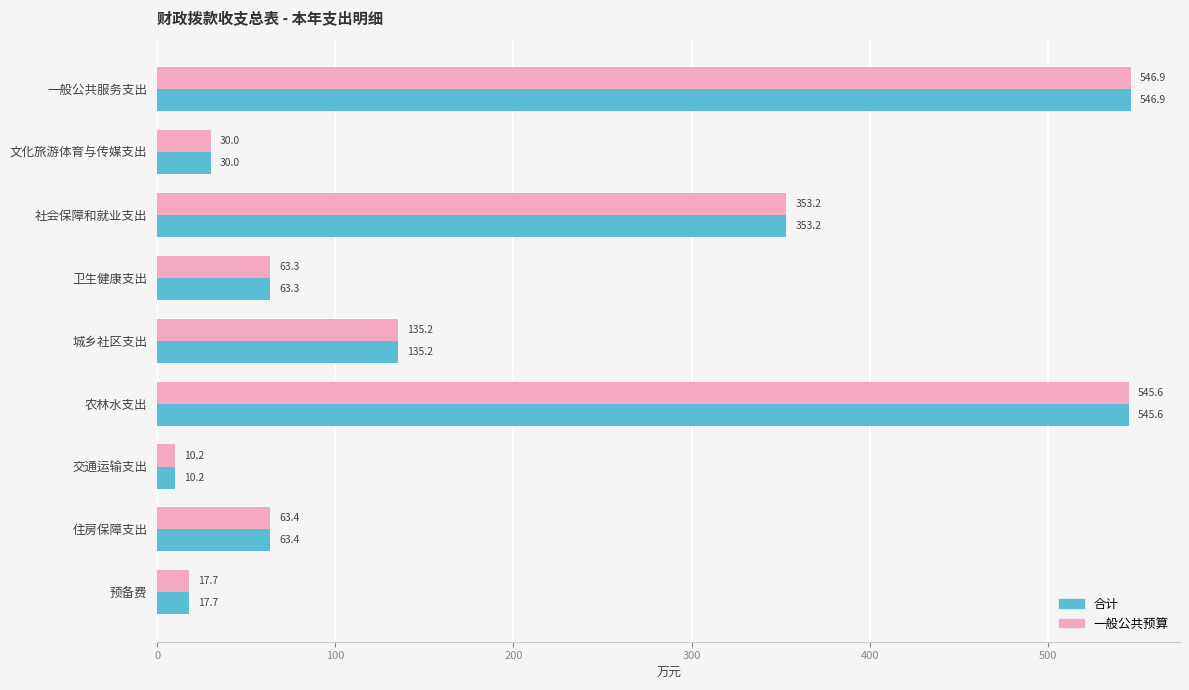

Read the 合计 value at 社会保障和就业支出.

353.2